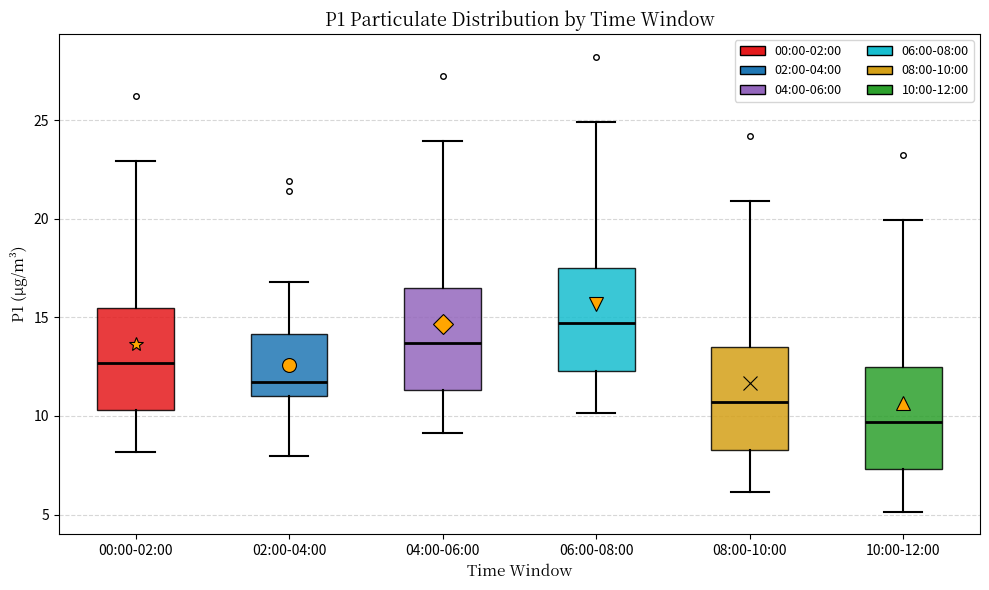

Where is the lower edge of the box for 04:00-06:00 on the y-axis? The values are not printed on the chart, so give them approximately, as read against the axis.

11.5